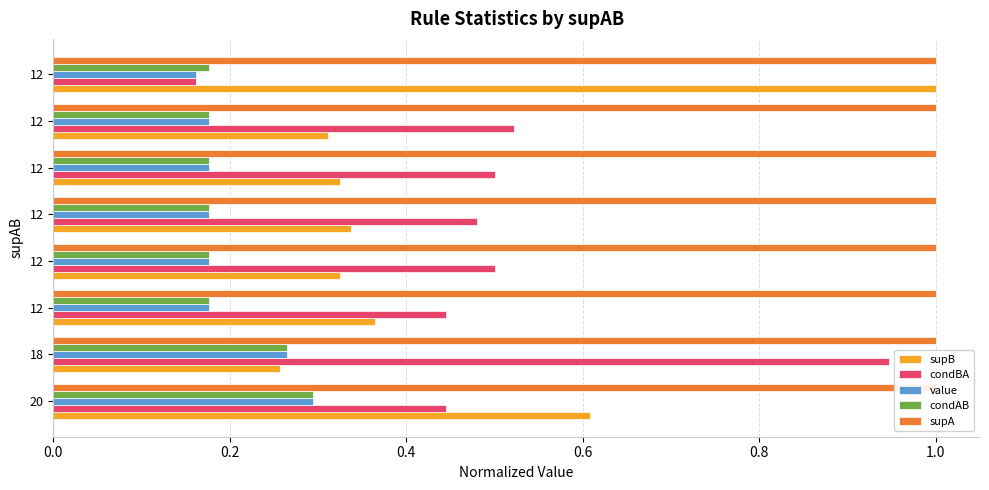

What is the greatest value displayed?

1.0